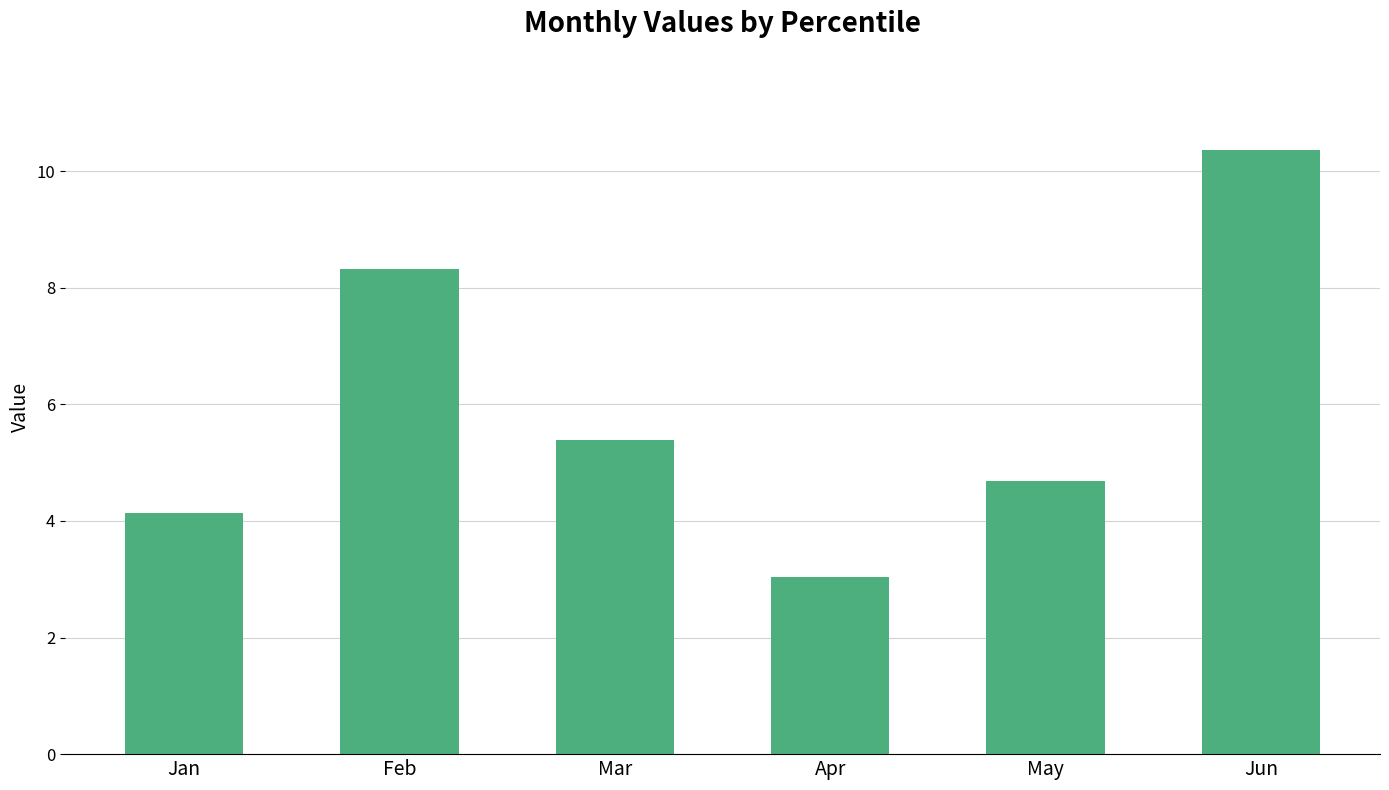

How many values exceed 5?

3